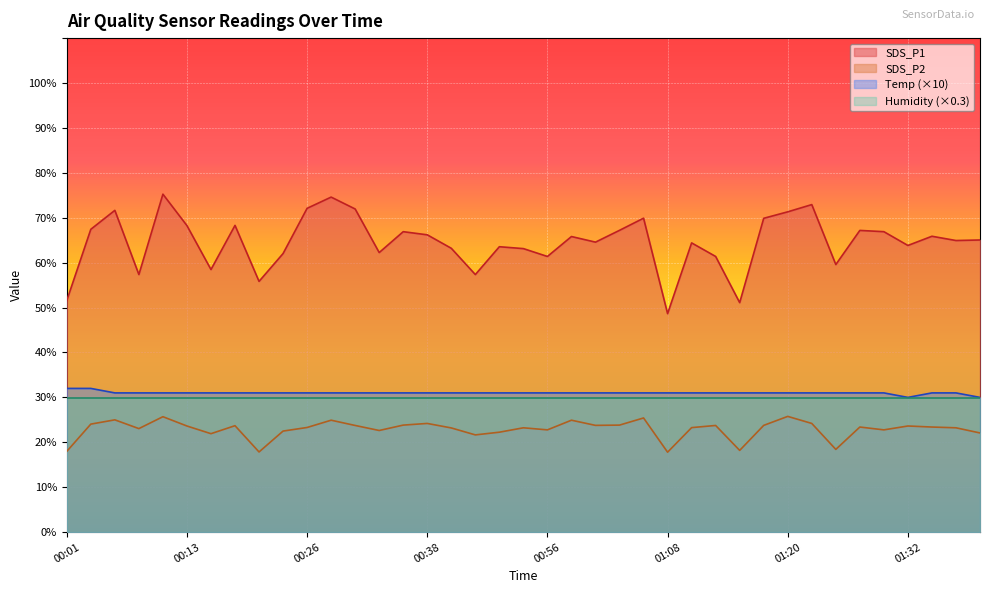

What is the minimum value for Temp?

30.0